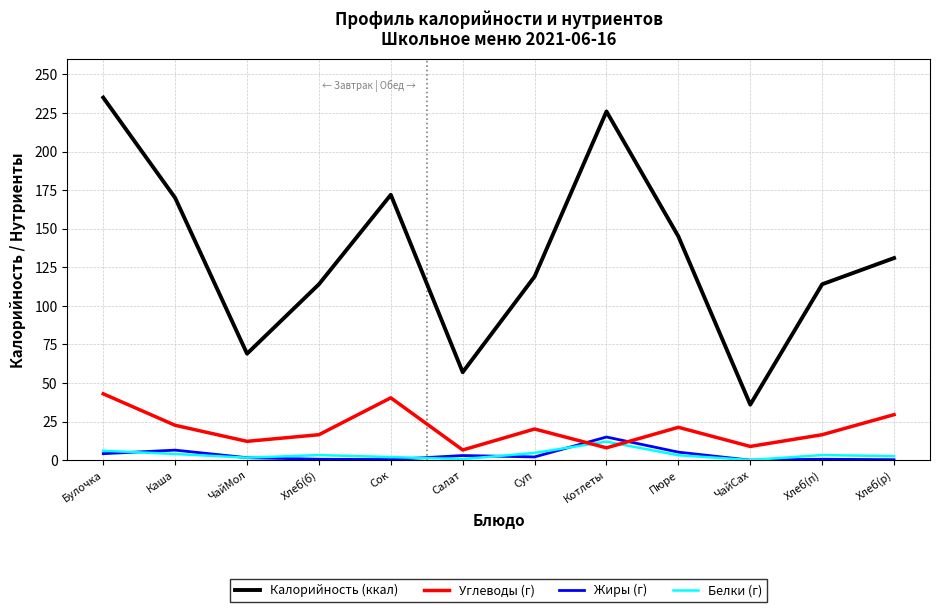

Which category has the highest value in the Белки (г) series?

Котлеты